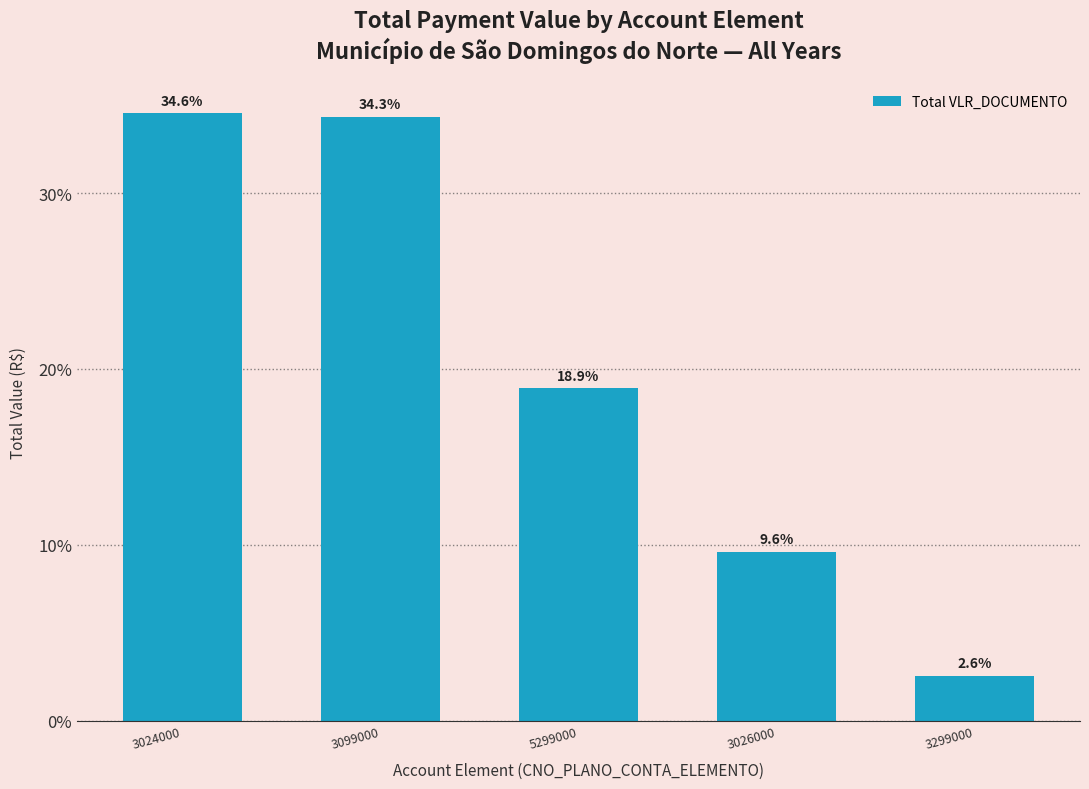

Is it true that the value at 3299000 is 2.6?

True